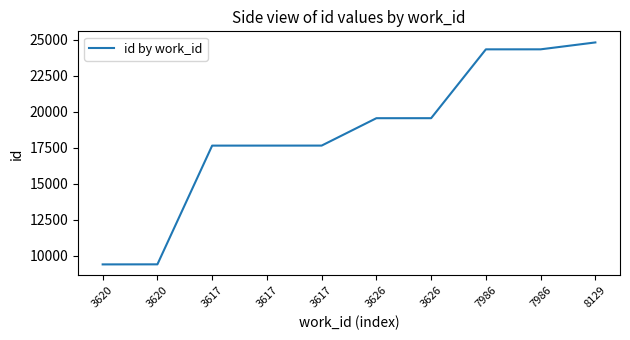

What is the change in value from 3620 to 3617?

+8250